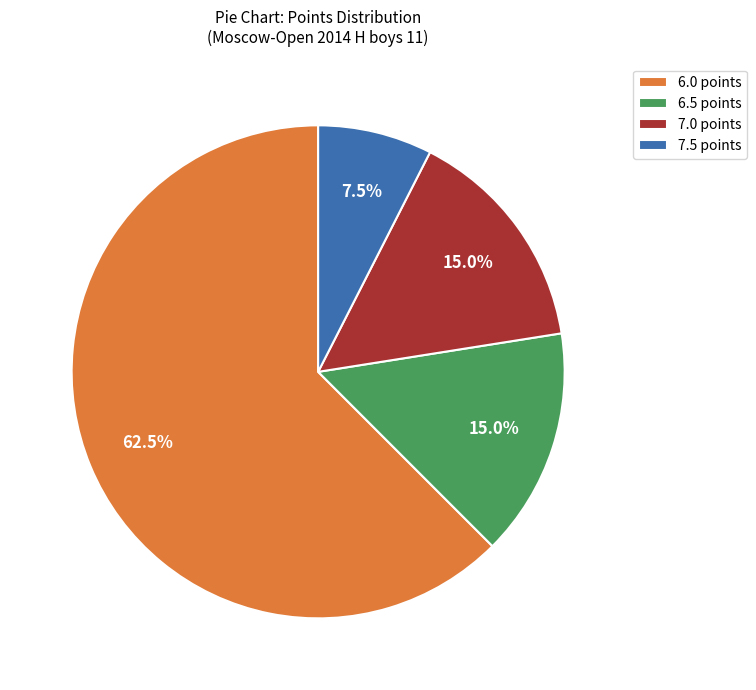

To the nearest percent, what is the combined percentage of 7.5 and 6.0?

70%